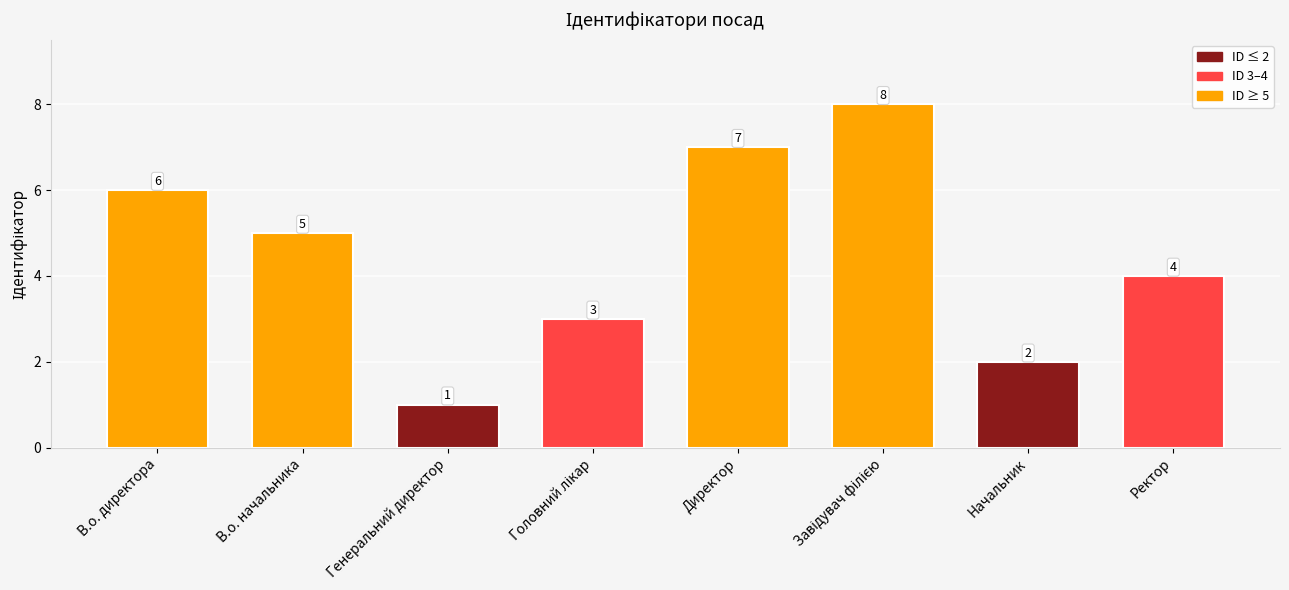

The value at Генеральний директор is 1. True or false?

True